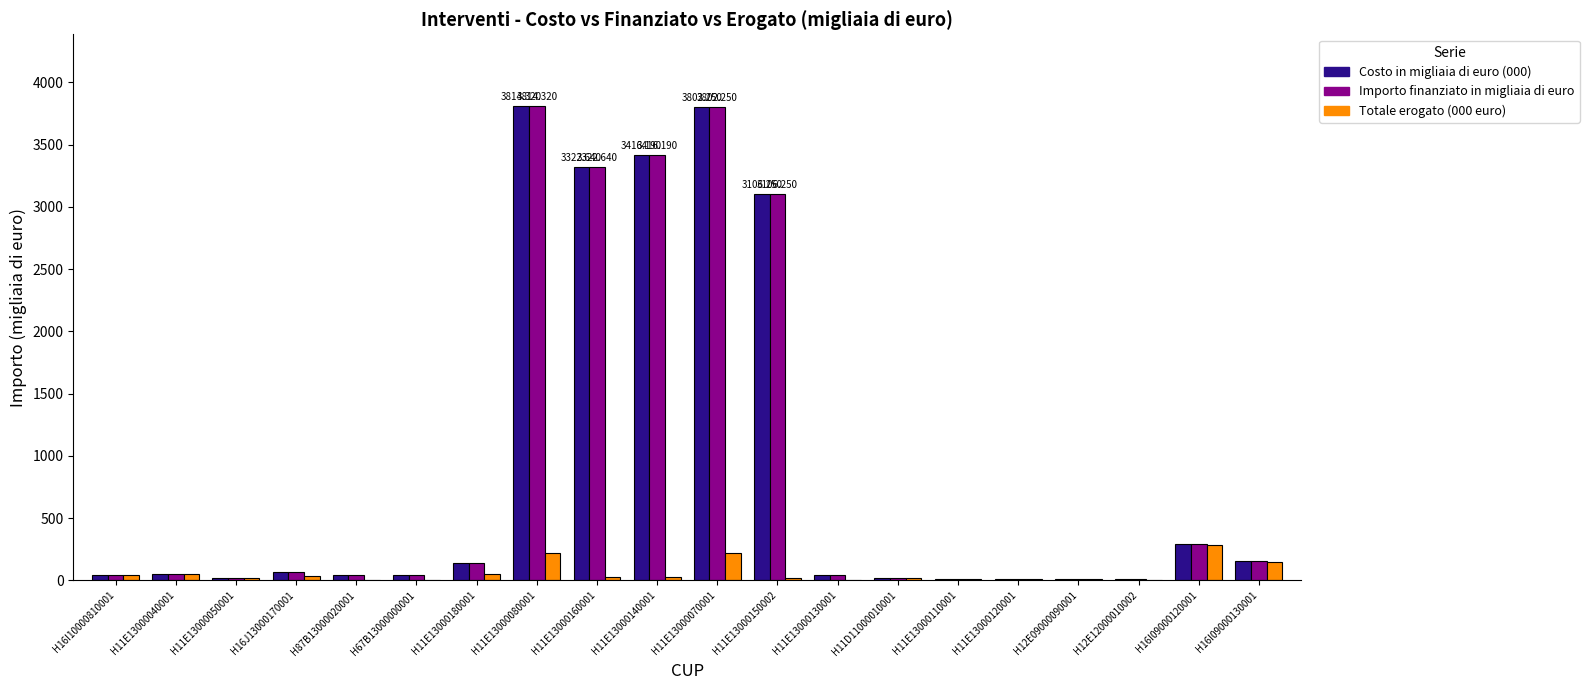

What is the sum of all Totale erogato (000 euro) values?

1194.8